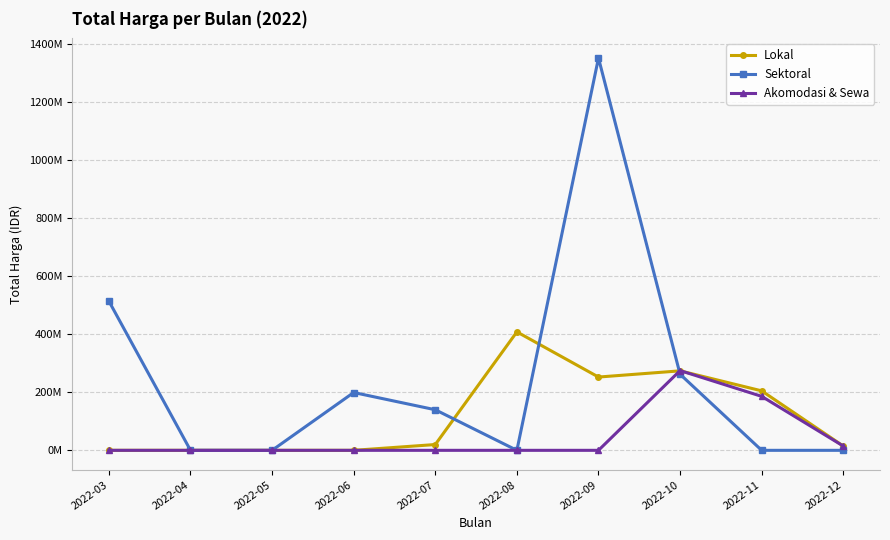

Is the value of Lokal at 2022-04 greater than the value of Akomodasi & Sewa at 2022-03?

No